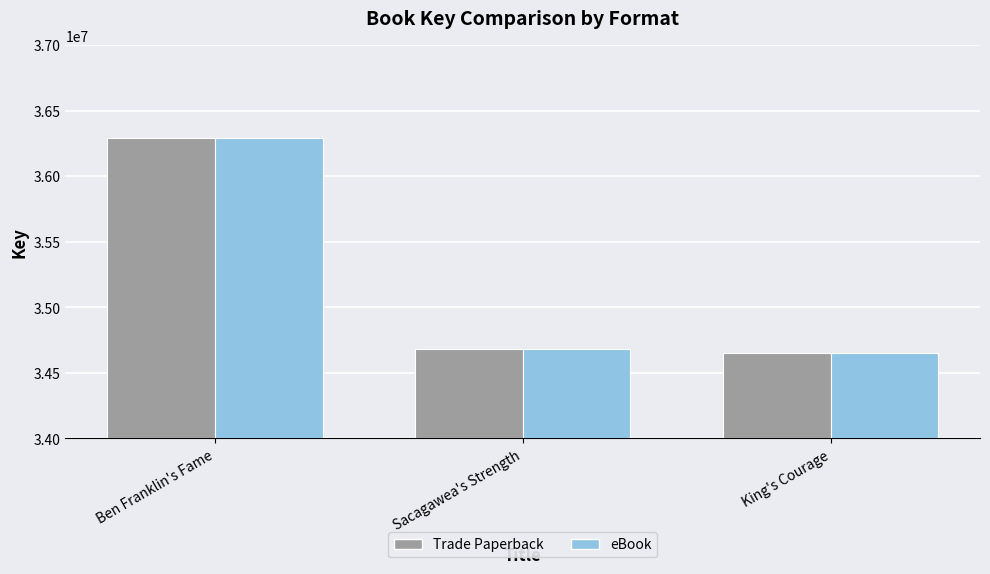

Reading left to right, transcribe all the data shown in this chart.

Trade Paperback: Ben Franklin's Fame=36293233	Sacagawea's Strength=34685245	King's Courage=34652142
eBook: Ben Franklin's Fame=36293233	Sacagawea's Strength=34685245	King's Courage=34652142